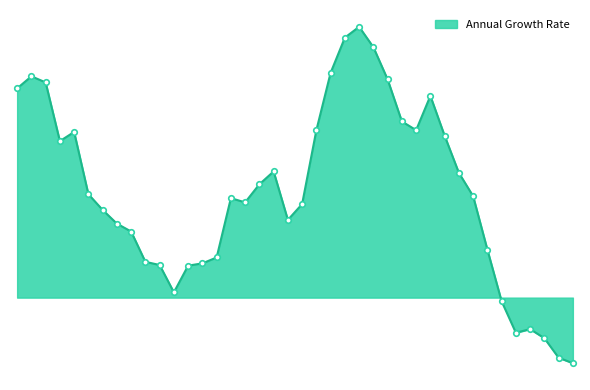

Rank the categories by value from highest to lowest.

1993-01, 1992-12, 1993-02, 1992-11, 1991-02, 1993-03, 1991-03, 1991-01, 1993-06, 1993-04, 1993-05, 1992-10, 1991-05, 1993-07, 1991-04, 1992-07, 1993-08, 1992-06, 1991-06, 1993-09, 1992-04, 1992-05, 1992-09, 1991-07, 1992-08, 1991-08, 1991-09, 1993-10, 1992-03, 1991-10, 1992-02, 1991-11, 1992-01, 1991-12, 1993-11, 1994-01, 1993-12, 1994-02, 1994-03, 1994-04